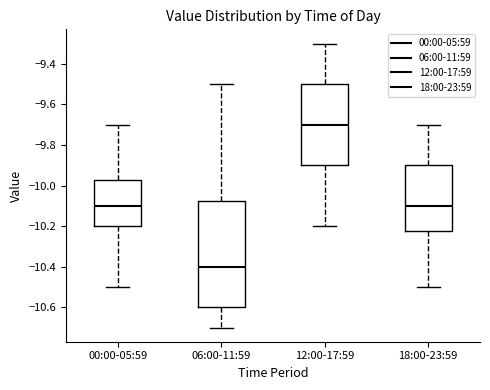

Which box's median line is the lowest?

06:00-11:59